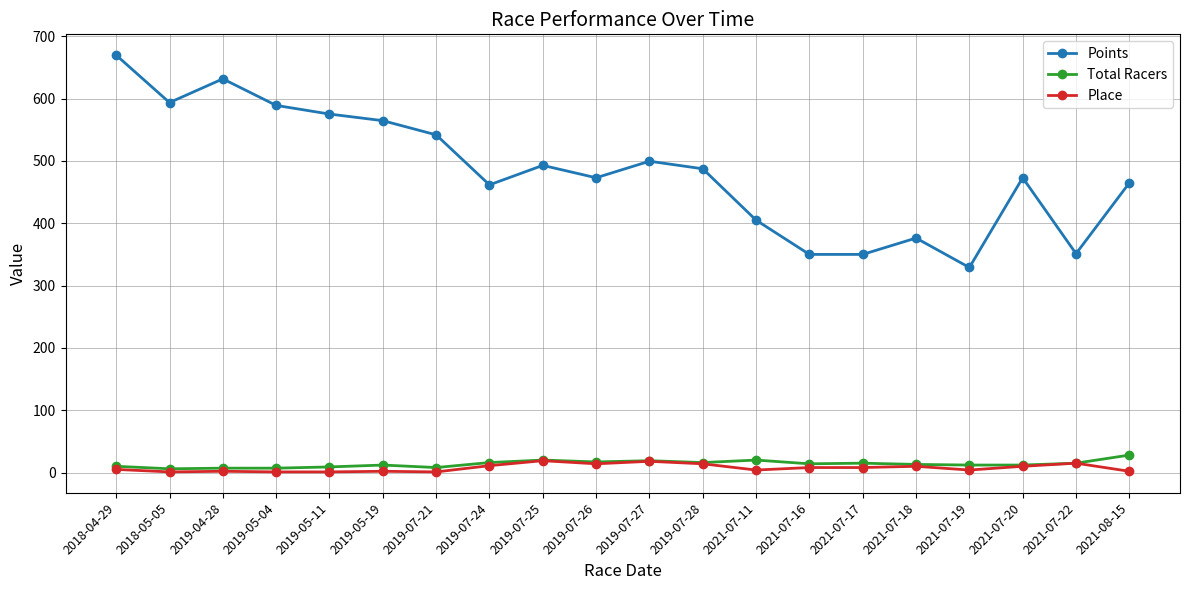

What is the difference between the maximum and minimum values in the Place series?

18.0